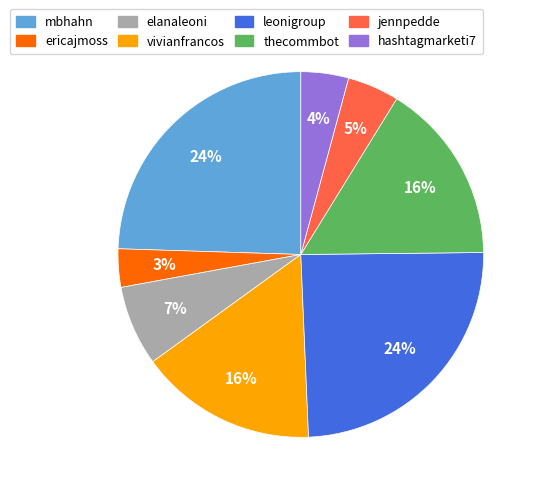

To the nearest percent, what portion does mbhahn represent?

24%